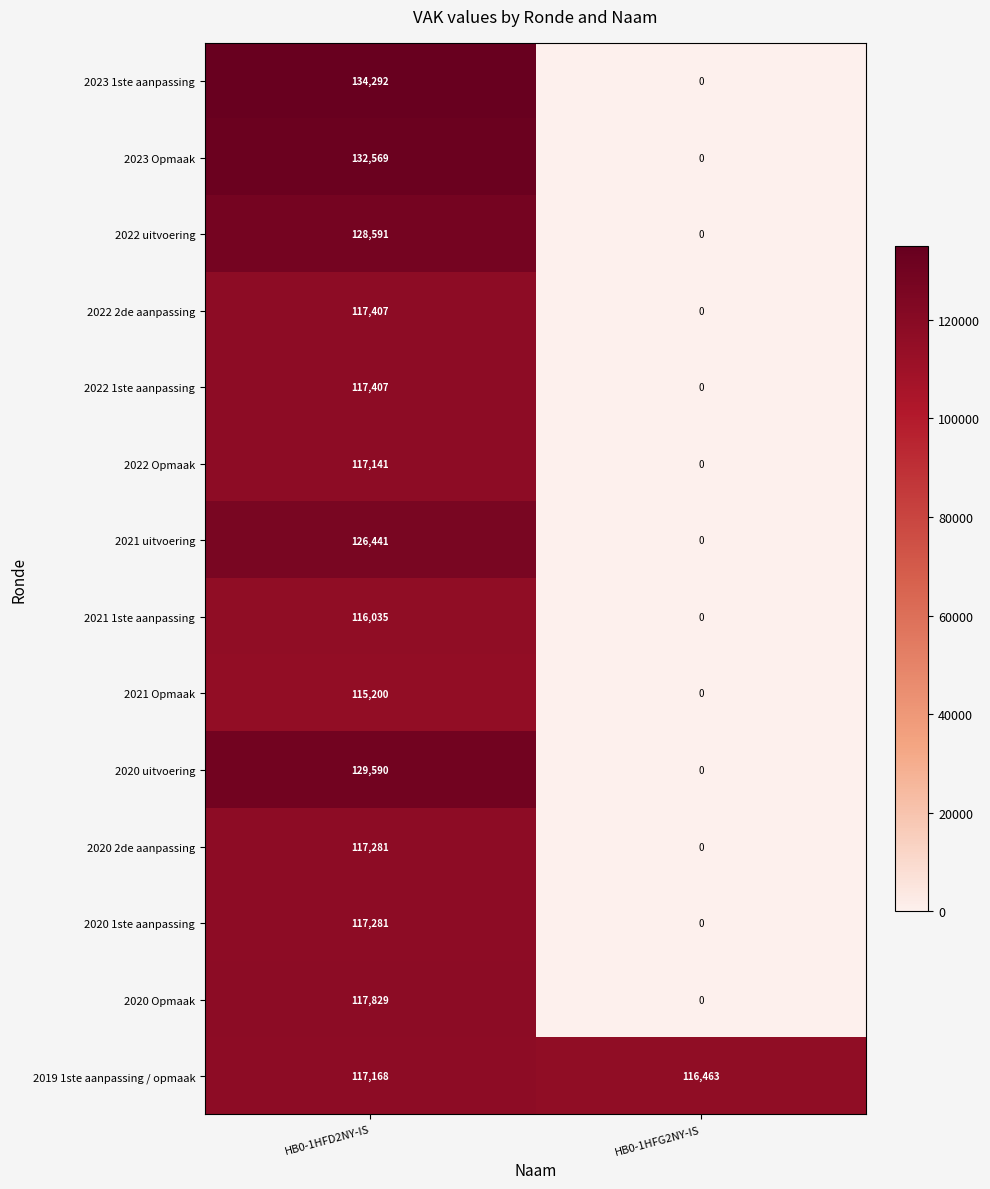

Rank the categories by 2022 uitvoering value from lowest to highest.

HB0-1HFG2NY-IS, HB0-1HFD2NY-IS